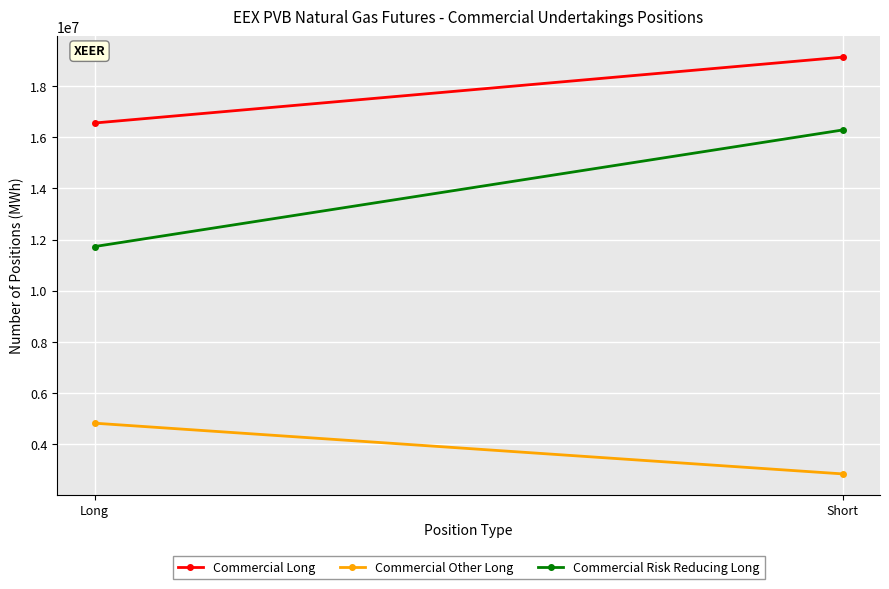

What is the difference between the maximum and minimum values in the Commercial Long series?

2573280